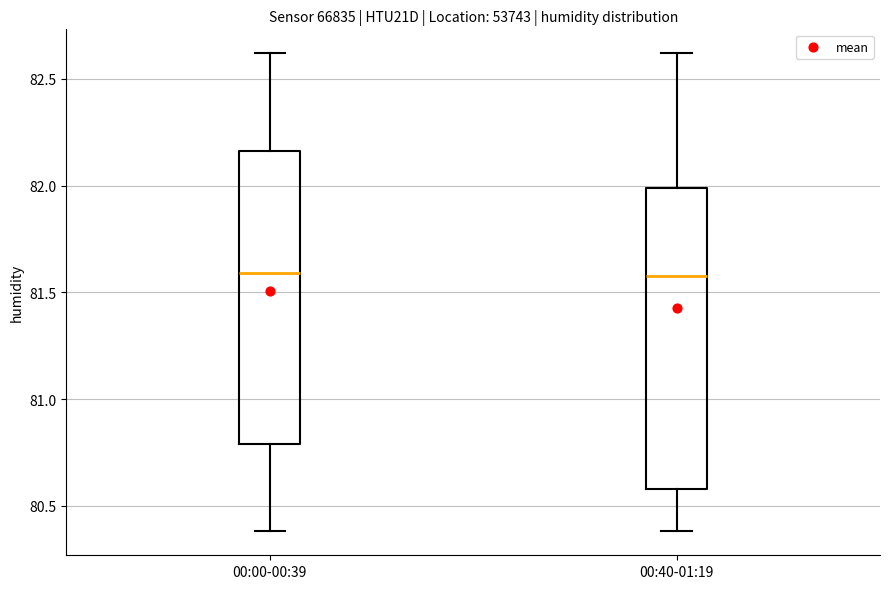

Where does the median line of the box for 00:40-01:19 sit on the y-axis? The values are not printed on the chart, so give them approximately, as read against the axis.

81.60